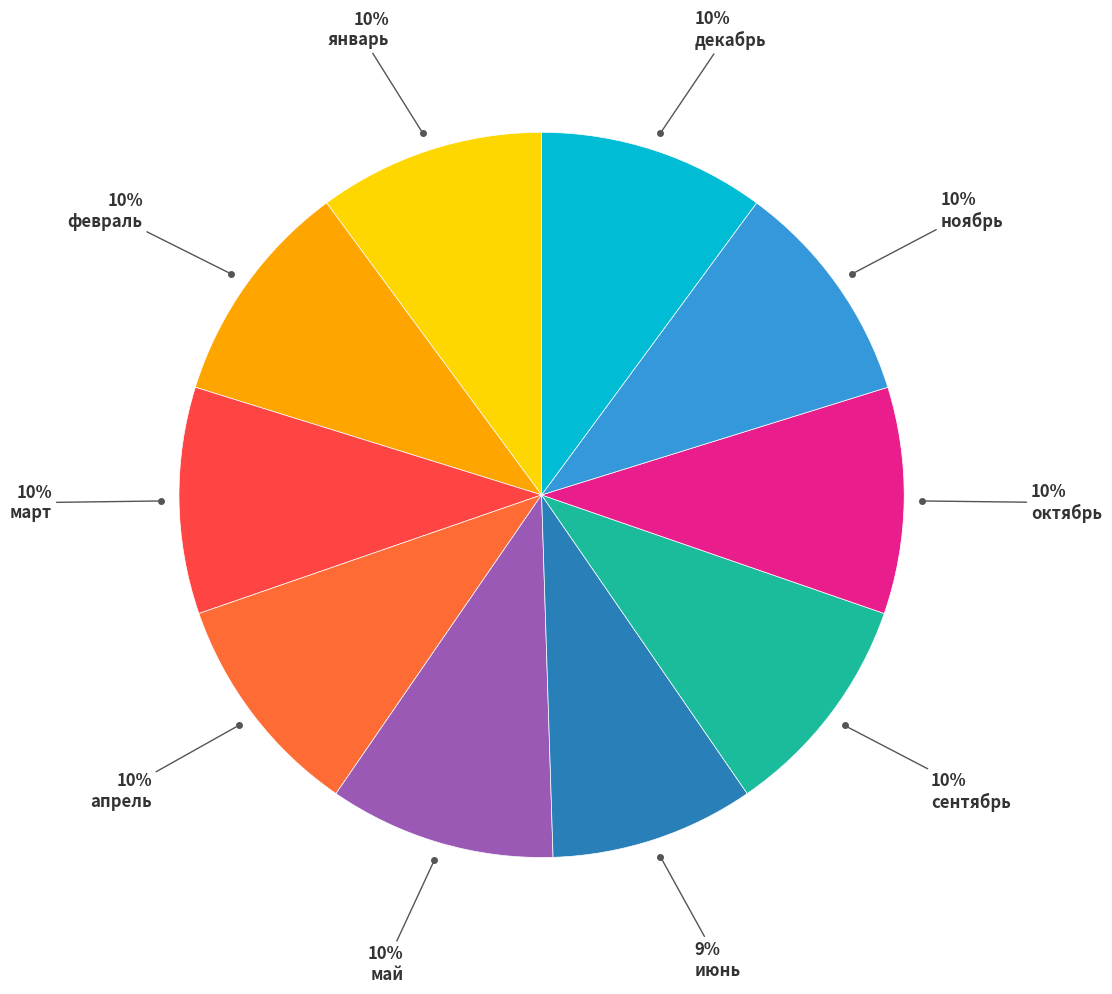

Is there any slice that represents more than half of the pie?

No